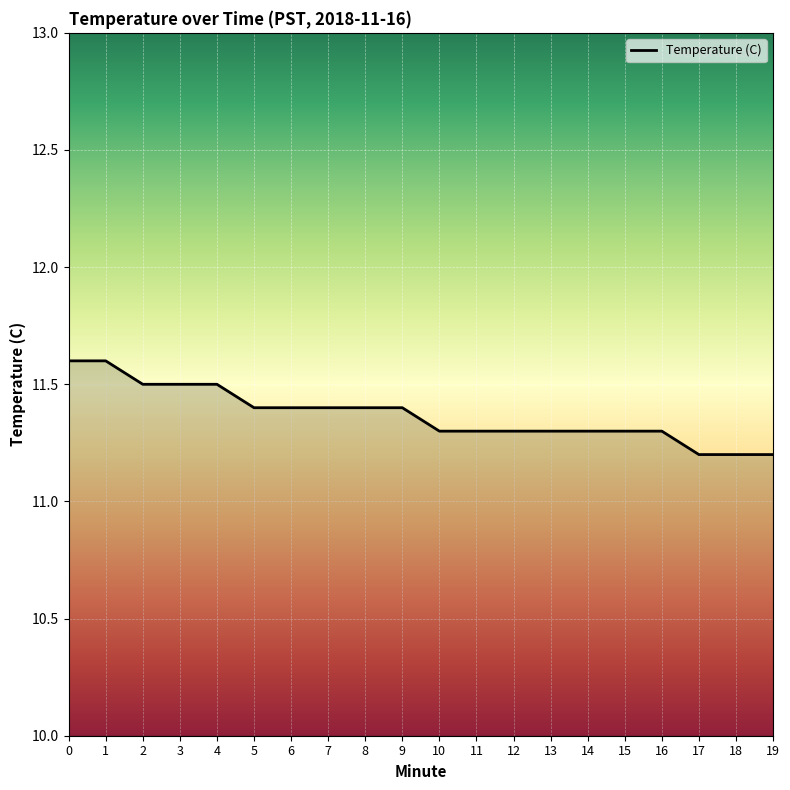

Is it true that the value at 2 is 11.5?

True